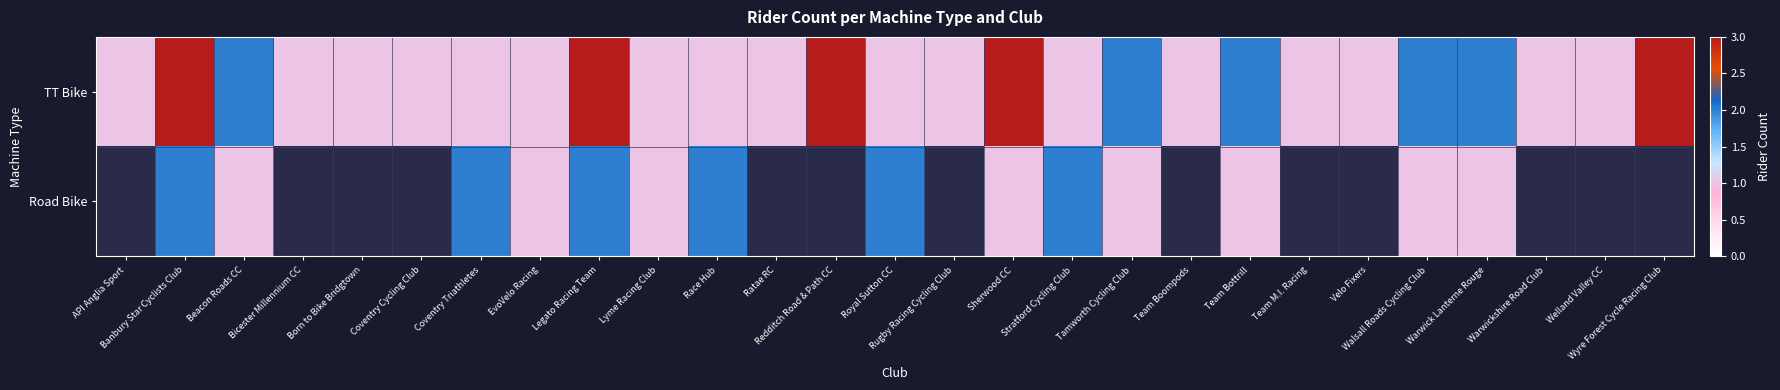

How many distinct data groups are displayed?

2